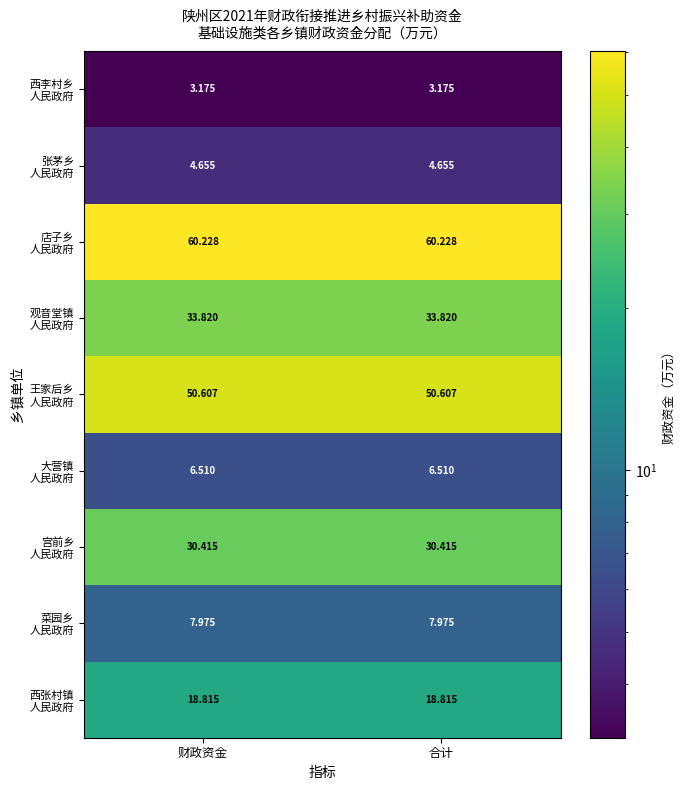

Rank the series at 财政资金 from lowest to highest value.

西李村乡 人民政府, 张茅乡 人民政府, 大营镇 人民政府, 菜园乡 人民政府, 西张村镇 人民政府, 宫前乡 人民政府, 观音堂镇 人民政府, 王家后乡 人民政府, 店子乡 人民政府